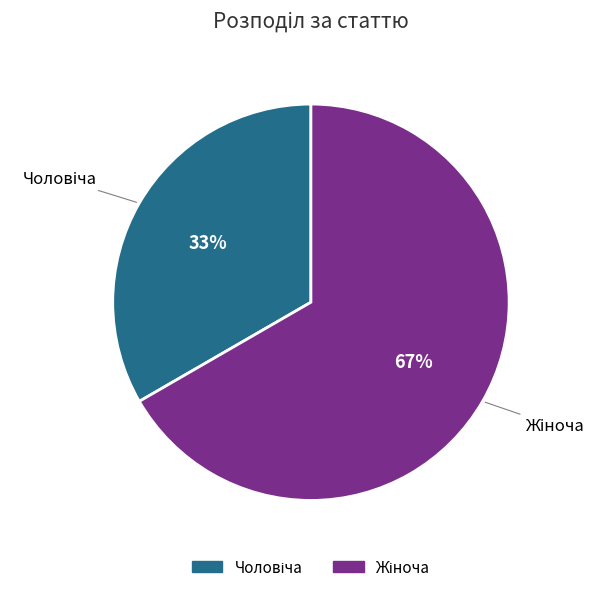

To the nearest percent, what is the average slice percentage?

50%